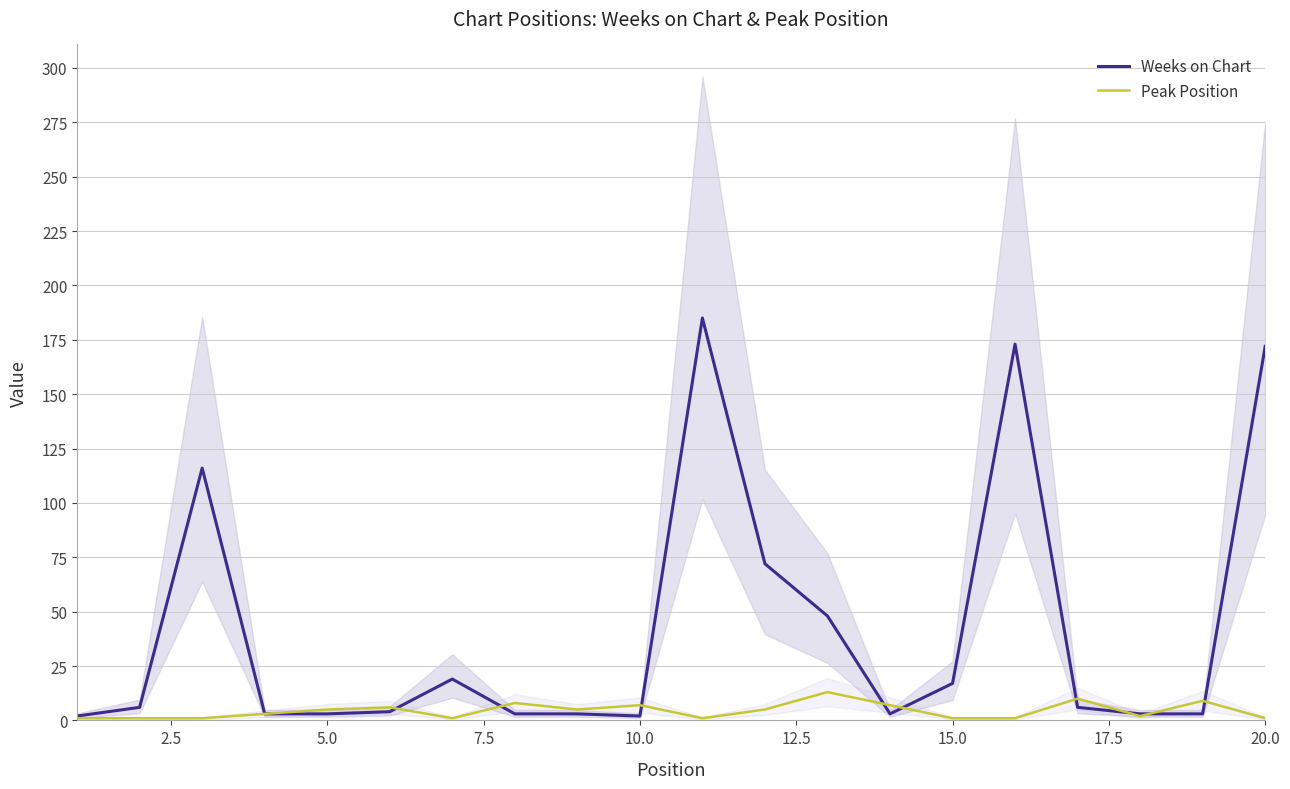

Reading left to right, extract all data points from this chart.

Weeks on Chart: 2	6	116	3	3	4	19	3	3	2	185	72	48	3	17	173	6	3	3	172
Peak Position: 1	1	1	3	5	6	1	8	5	7	1	5	13	7	1	1	10	2	9	1